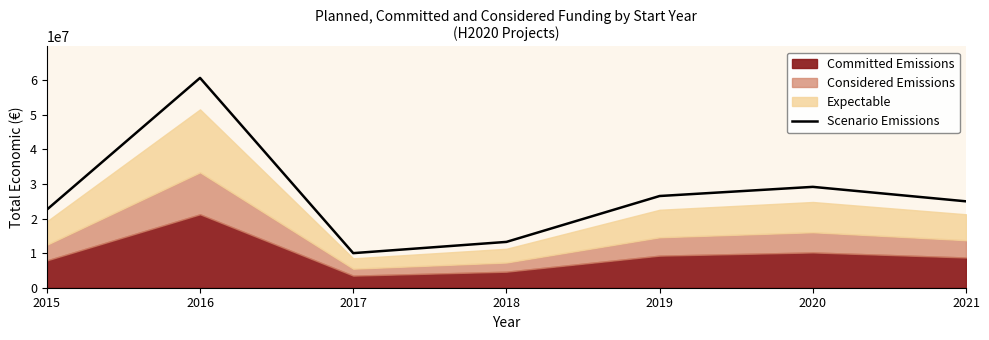

What is the sum of all values?

187158183